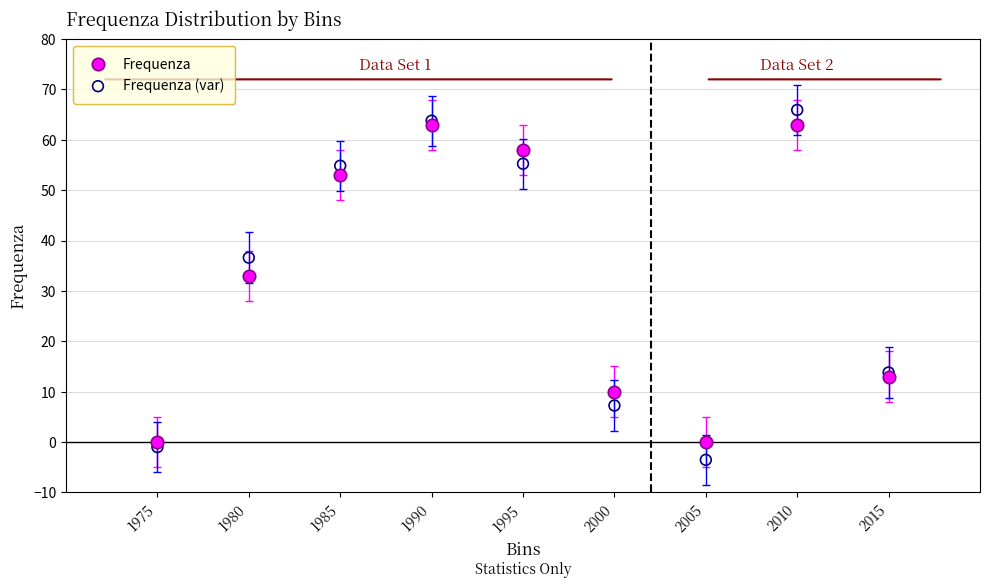

What are all the series names shown in the legend?

Frequenza, Frequenza (var)